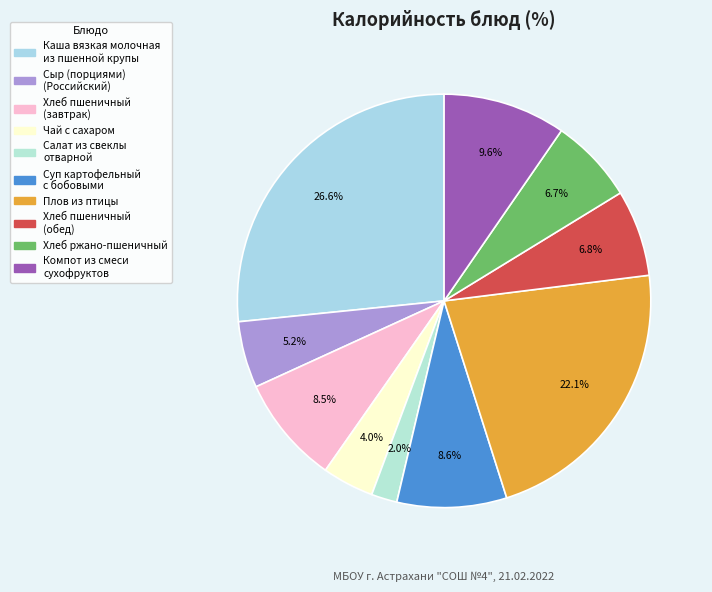

How many slices are in this pie chart?

10